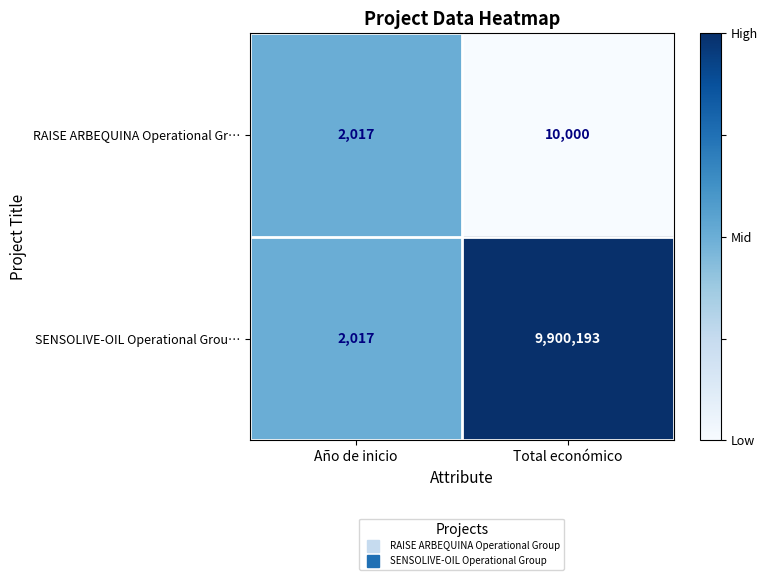

List the series in order of their peak value, highest first.

SENSOLIVE-OIL Operational Grou…, RAISE ARBEQUINA Operational Gr…